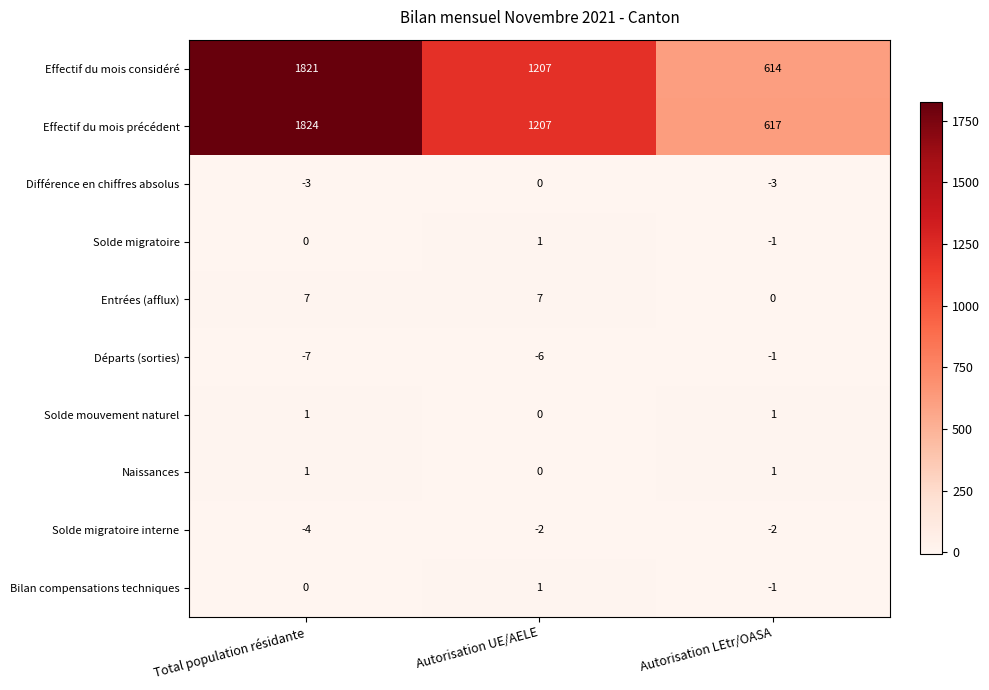

What is the spread (max minus min) of values at Autorisation UE/AELE?

1213